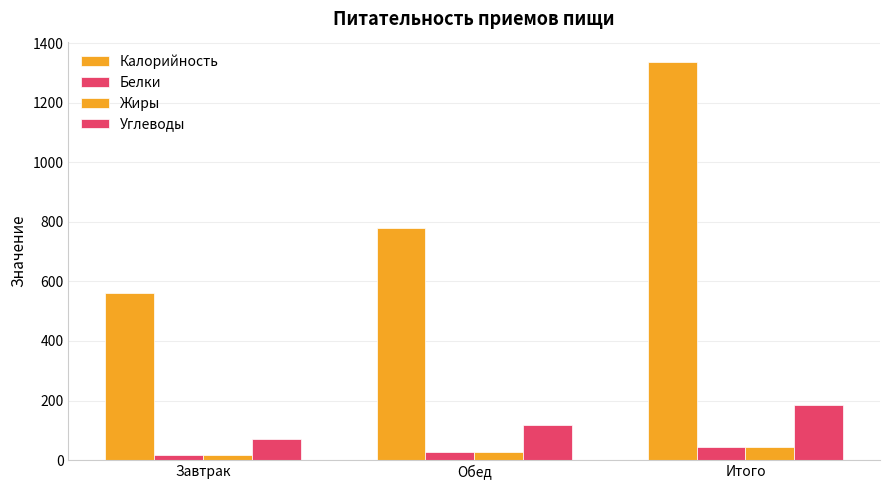

Count the number of data series in this chart.

4